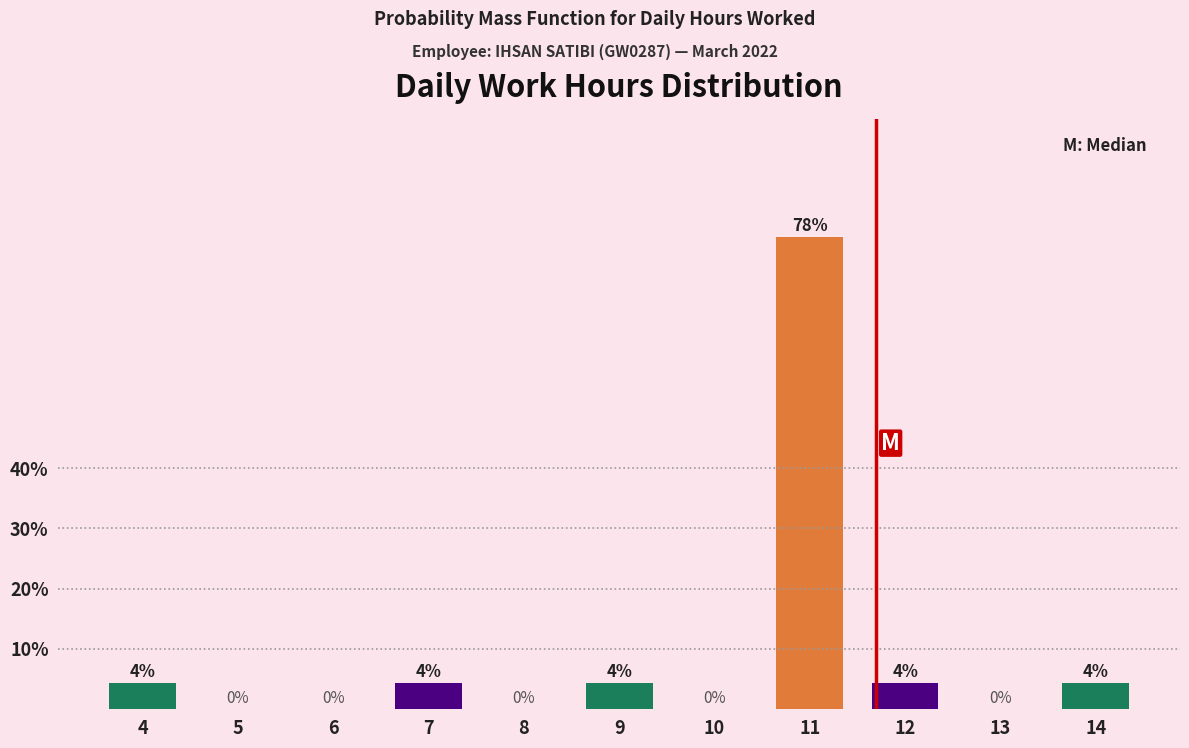

Between 13 and 14, which is larger?

14